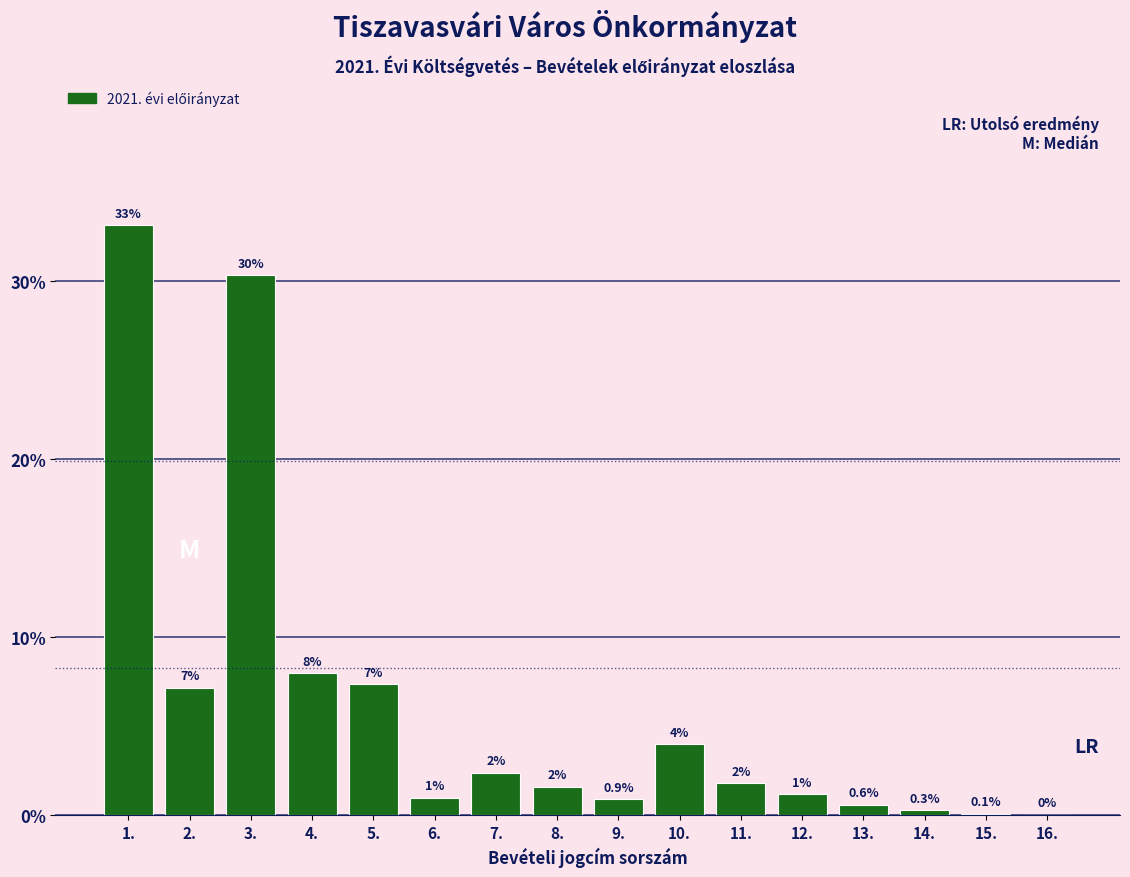

Between 6. and 16., which is larger?

6.